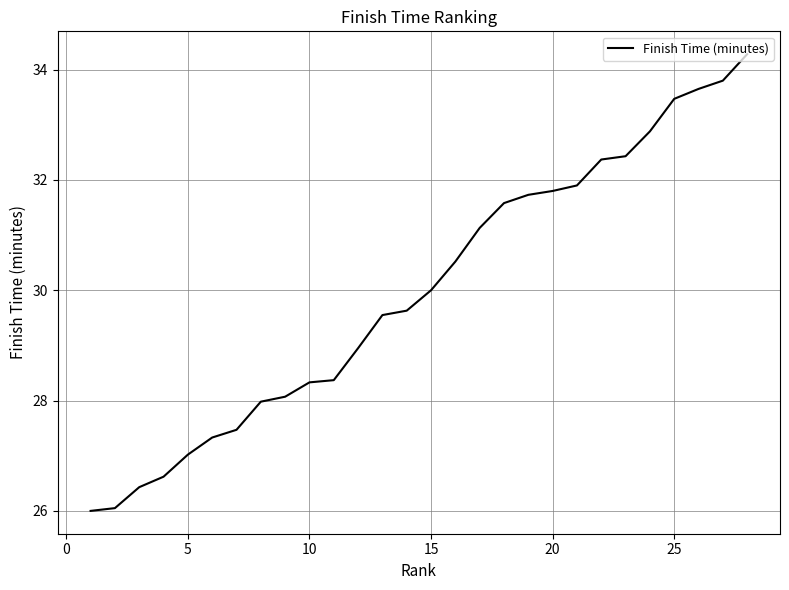

What is the difference between the maximum and minimum values?

8.3